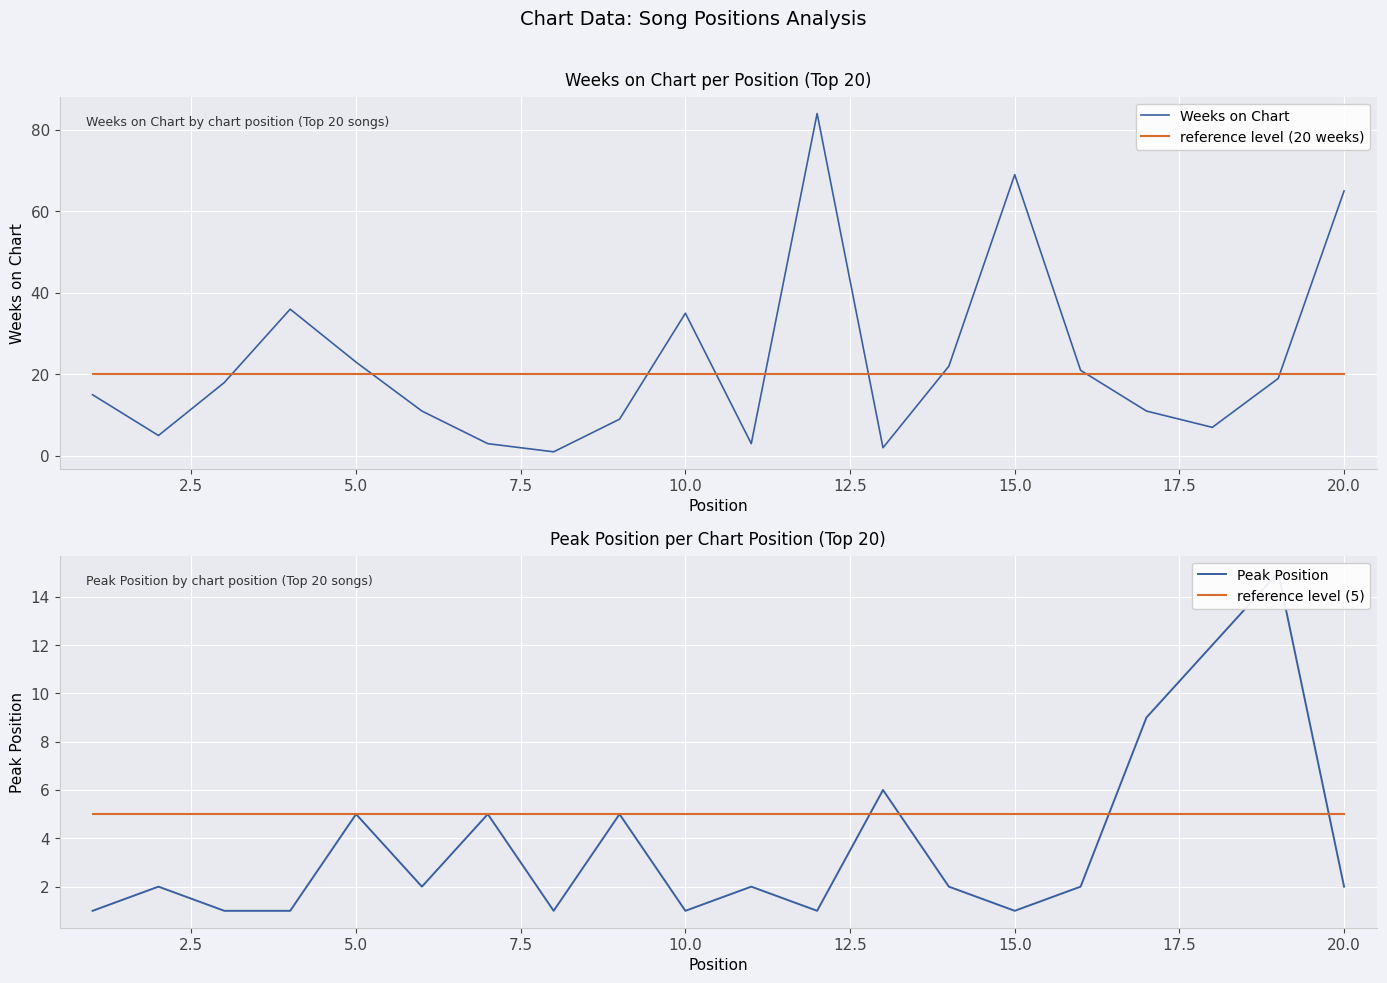

True or false: reference level (20 weeks) has a value of 30 at 15.0.

False